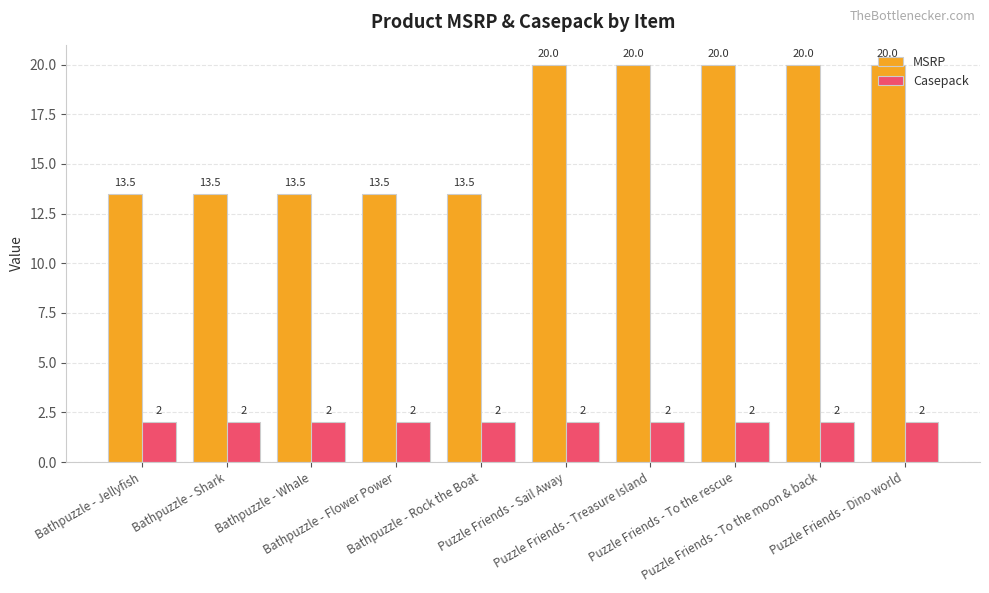

Count the number of categories in the chart.

10